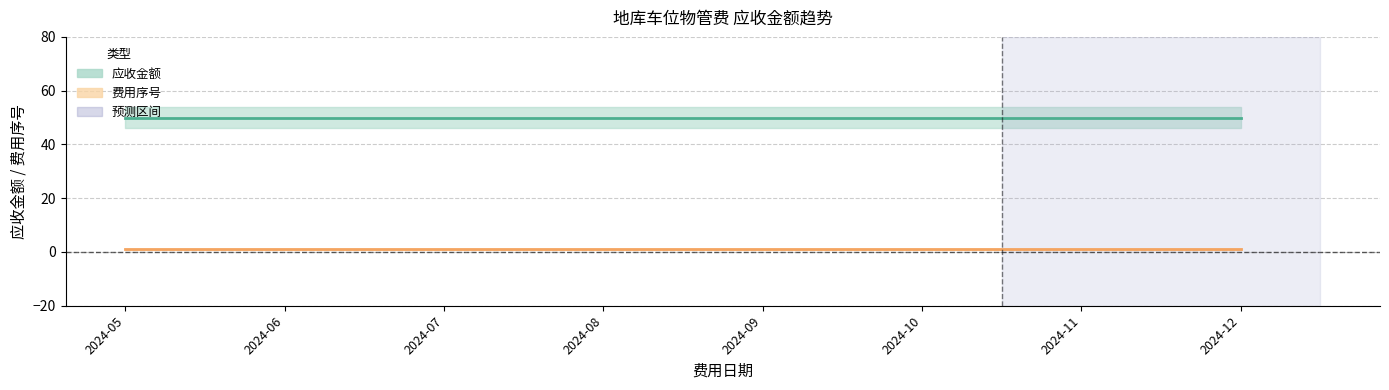

List the series in order of their peak value, highest first.

应收金额, 费用序号